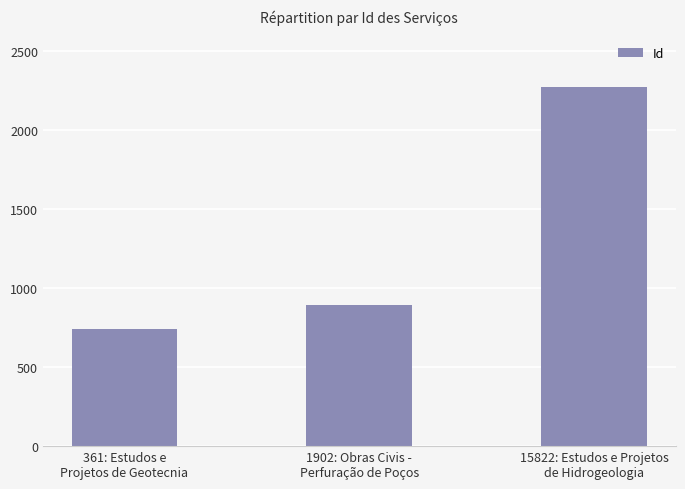

What is the smallest value displayed?

740